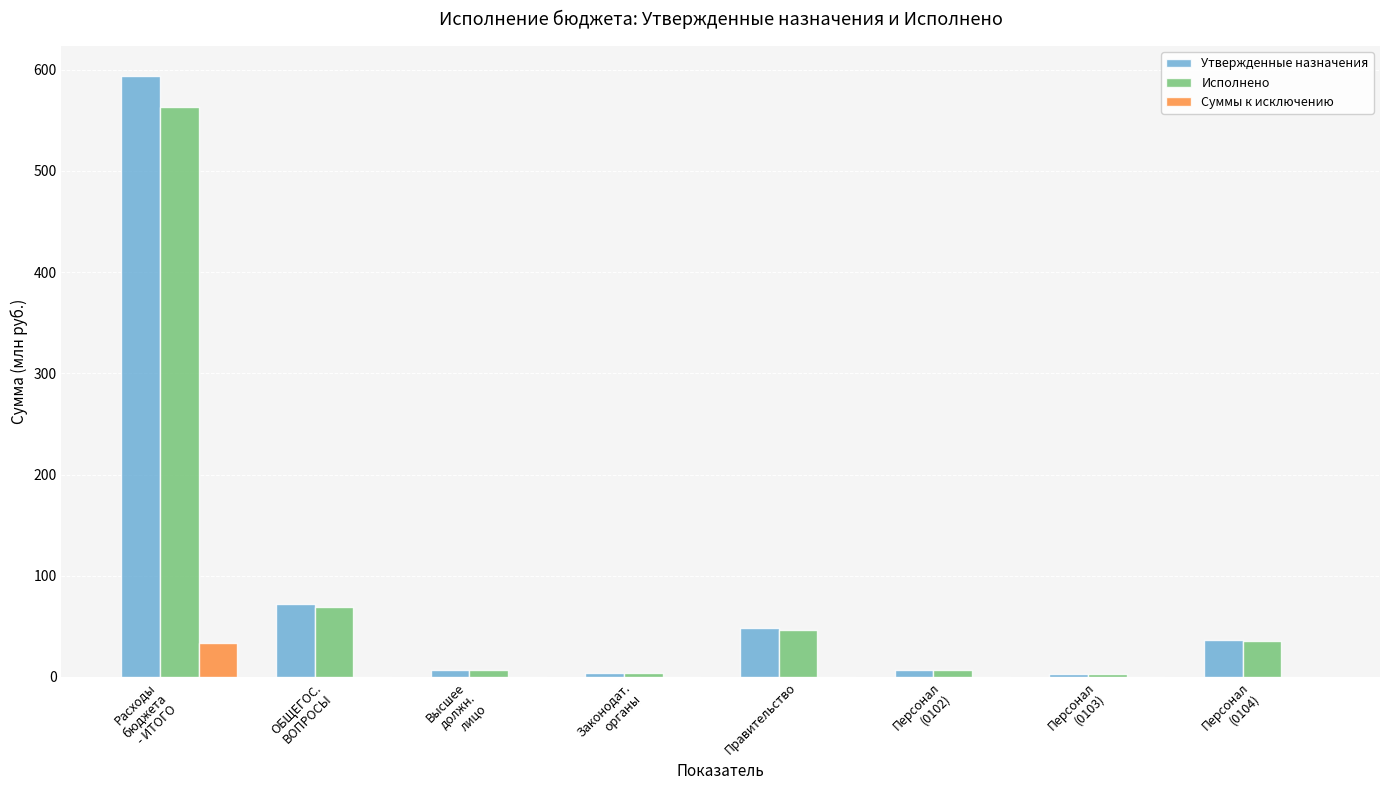

What is the sum of all Исполнено values?

735.3